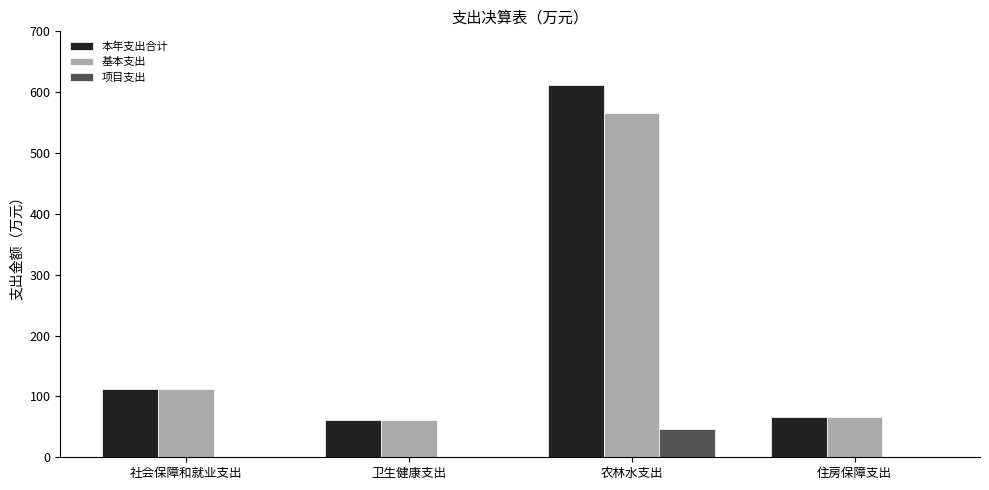

The 基本支出 series shows 229.3 at 农林水支出. True or false?

False